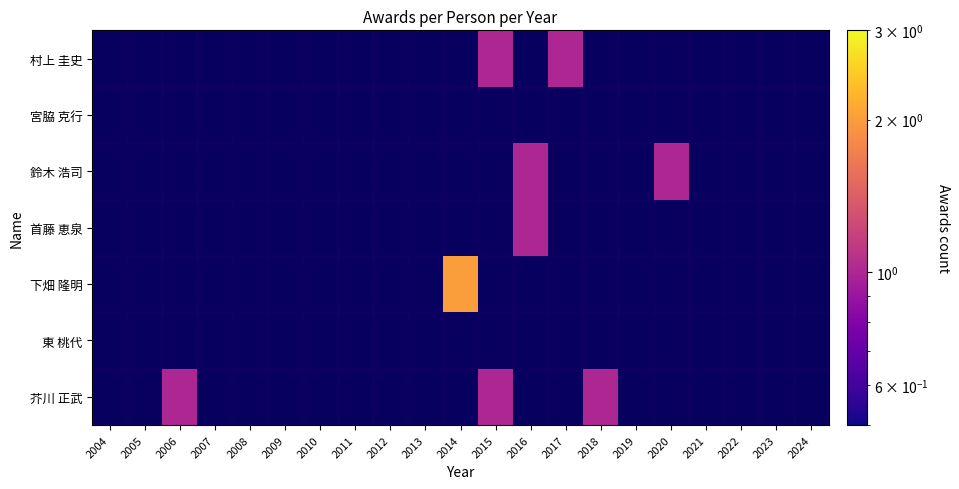

What is the greatest value displayed?

2.0